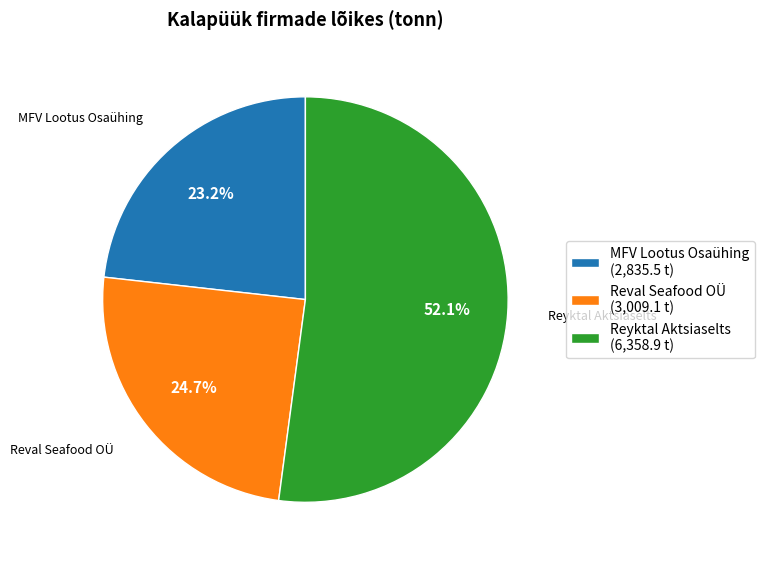

Between MFV Lootus Osaühing and Reyktal Aktsiaselts, which is larger?

Reyktal Aktsiaselts